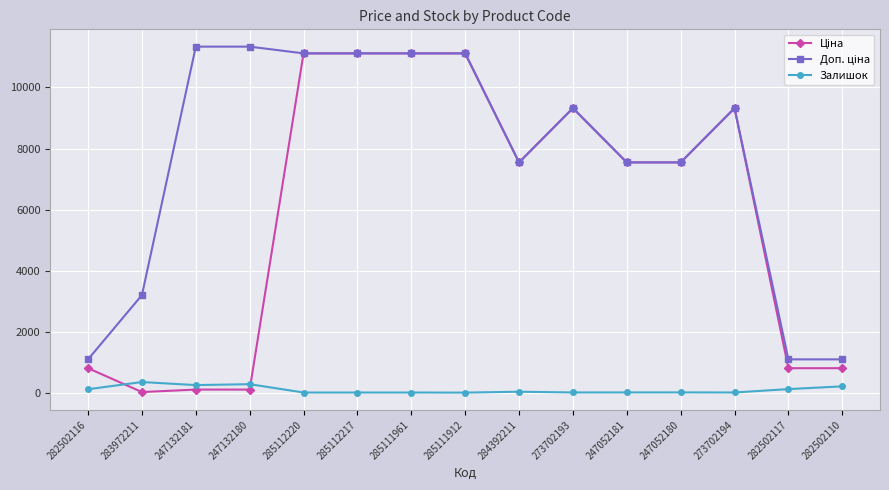

What is the difference between the Залишок values at 247132181 and 273702194?

242.0